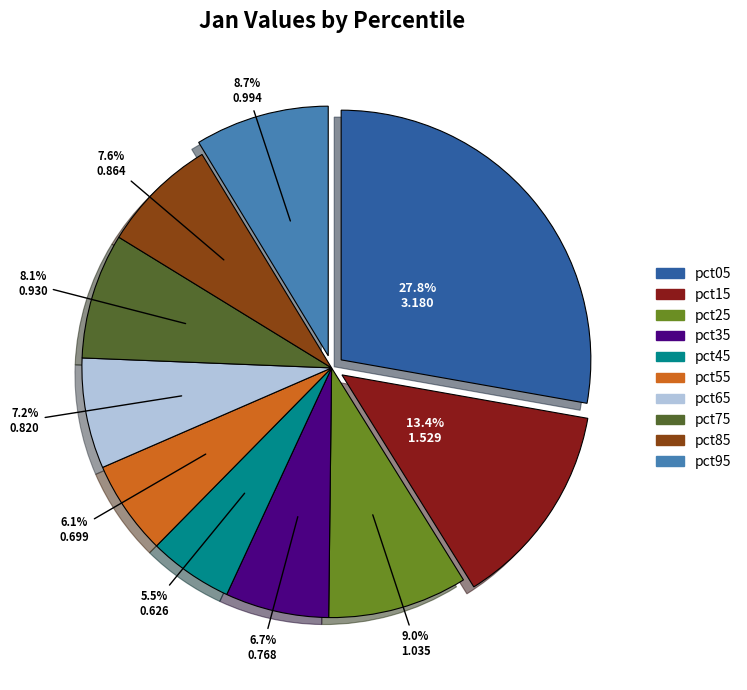

The pct15 slice represents 2% of the pie. True or false?

False